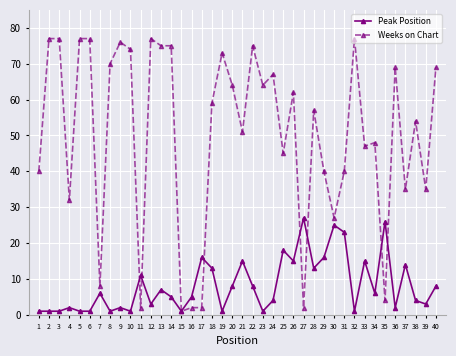

Where do Peak Position and Weeks on Chart first cross each other?

10 and 11